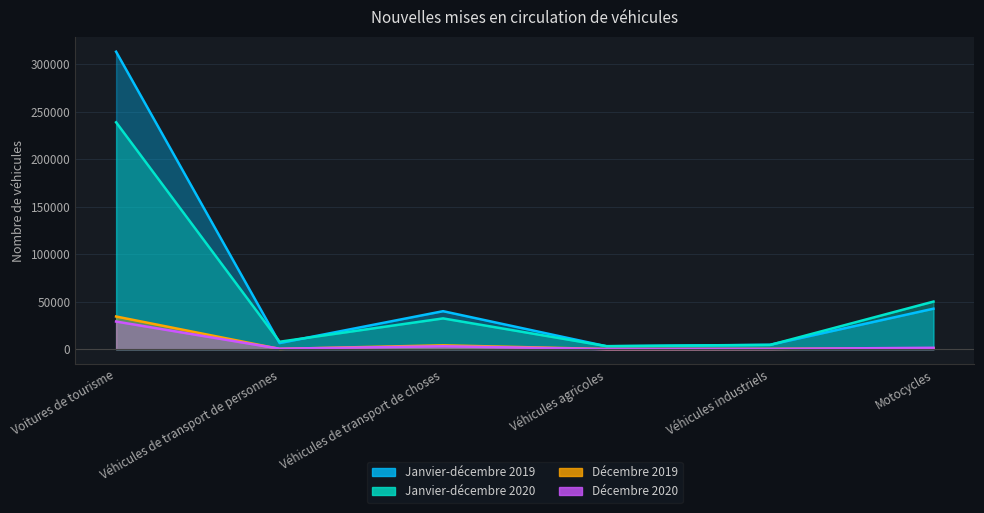

True or false: Janvier-décembre 2019 has a value of 6497 at Véhicules de transport de personnes.

True